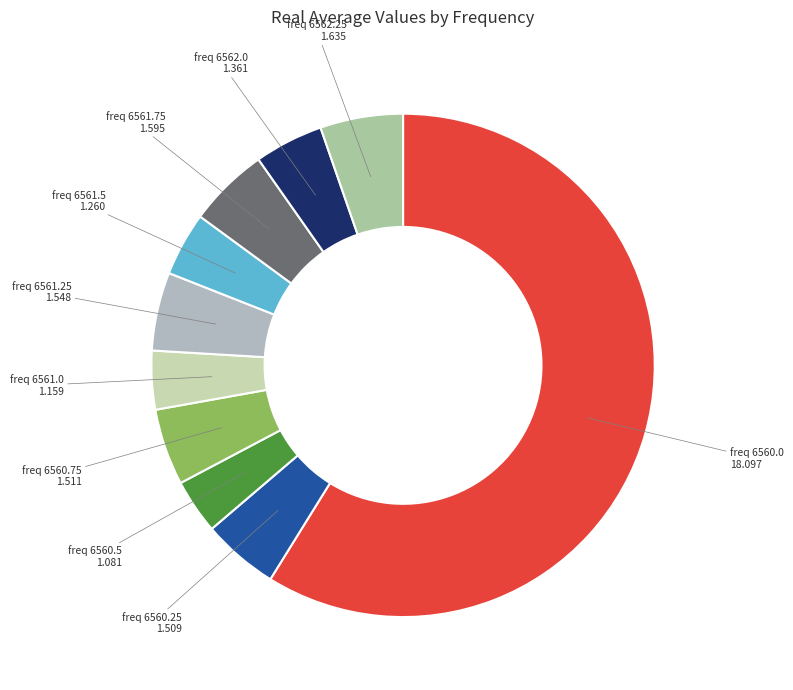

Does any single category account for the majority?

Yes